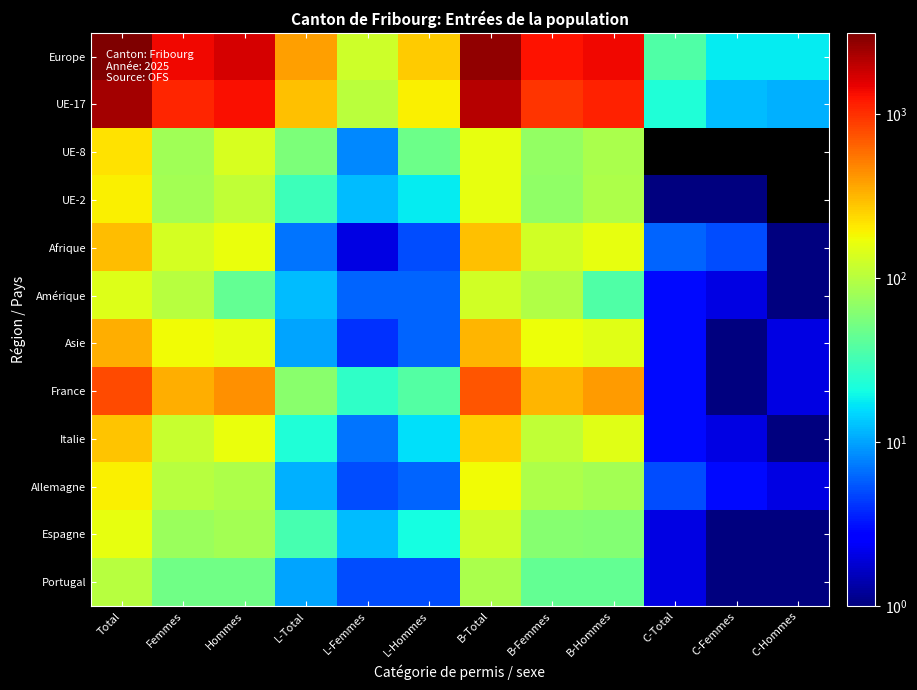

Which series has the largest total across all categories?

Europe